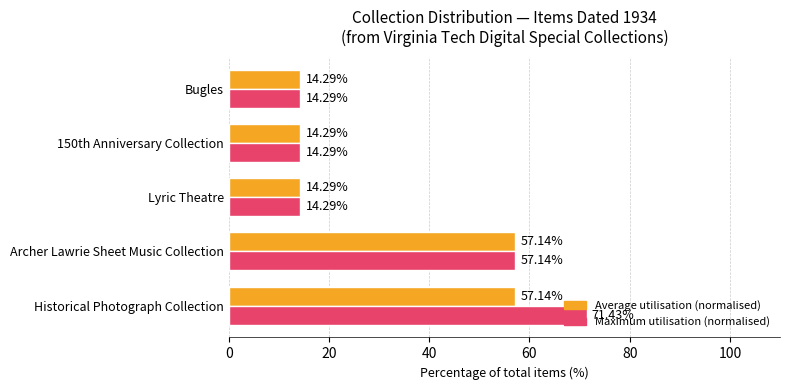

What is the total value across all series at Archer Lawrie Sheet Music Collection?

114.3